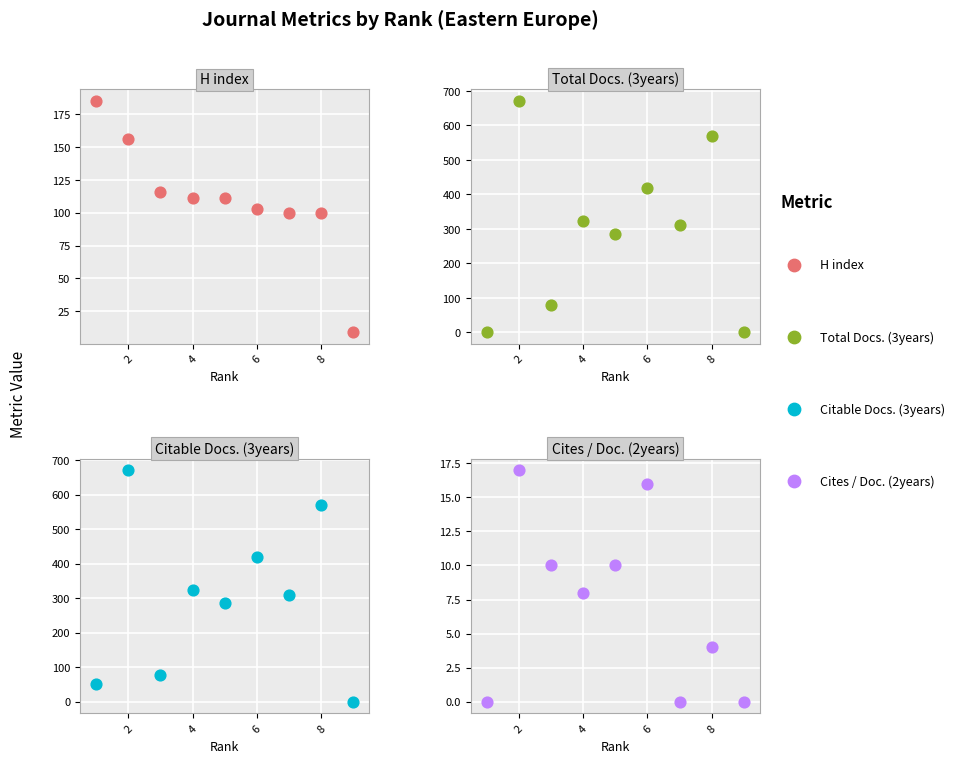

Which series contains the highest Y value?

Total Docs. (3years)